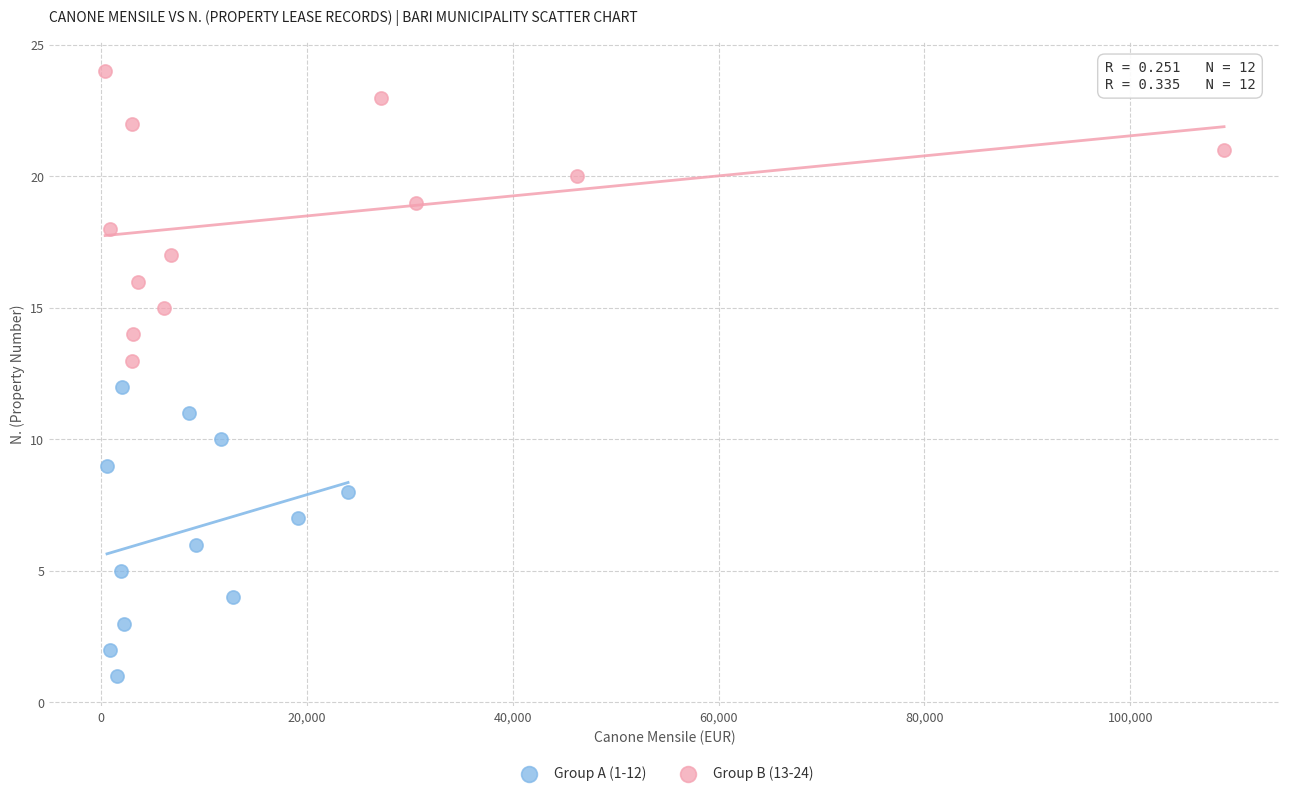

What are all the series names shown in the legend?

Group A (1-12), Group B (13-24)